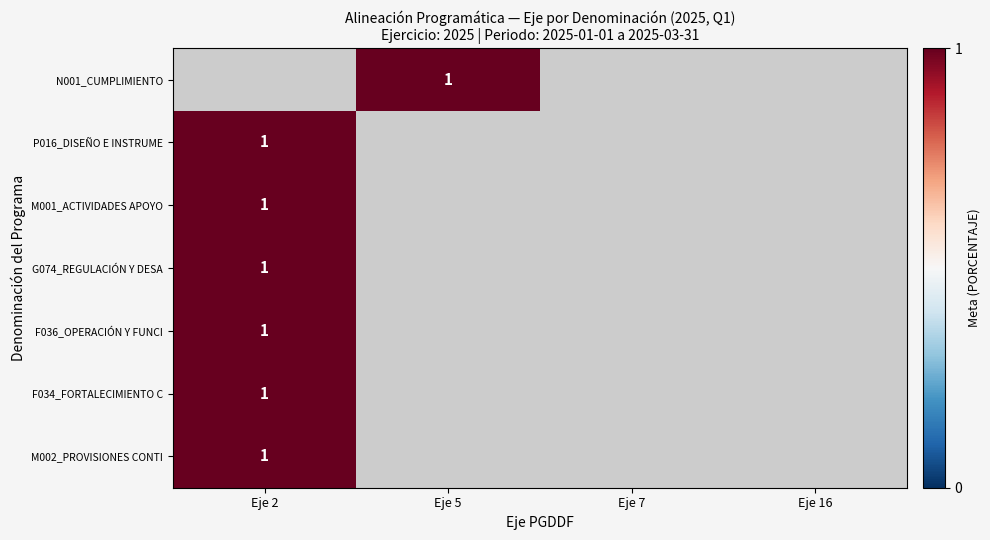

How many distinct data groups are displayed?

7